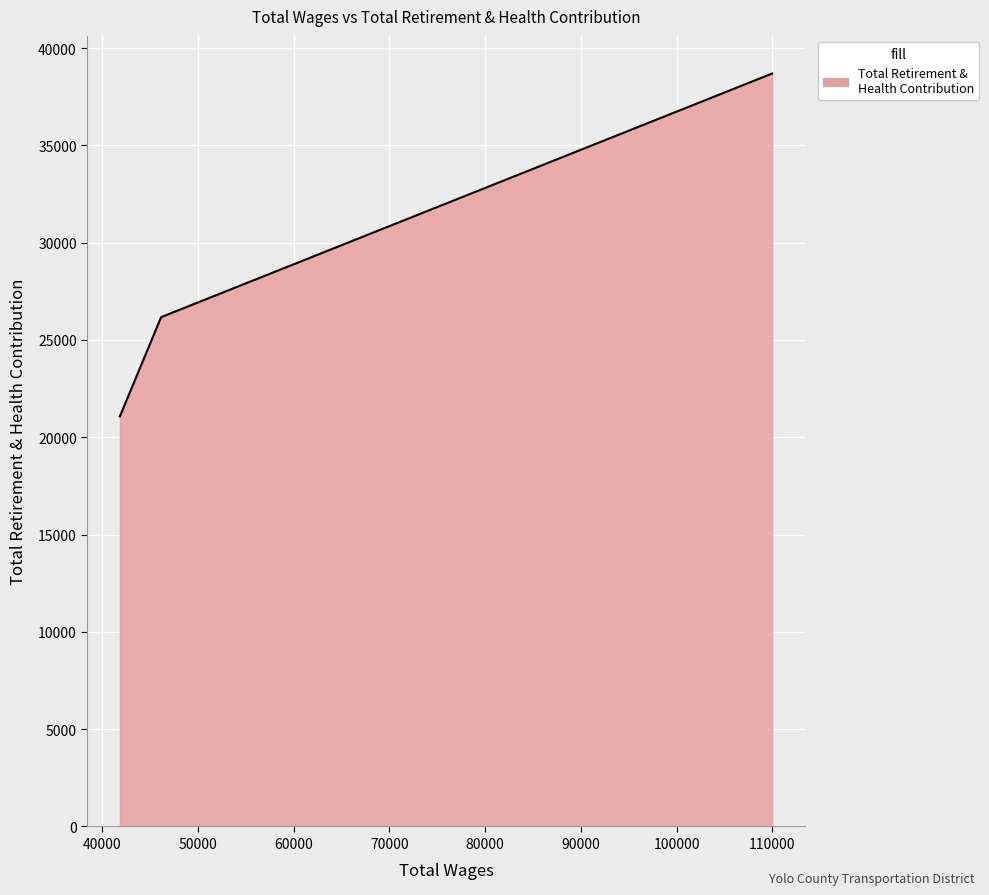

How many lines are shown in the chart?

1